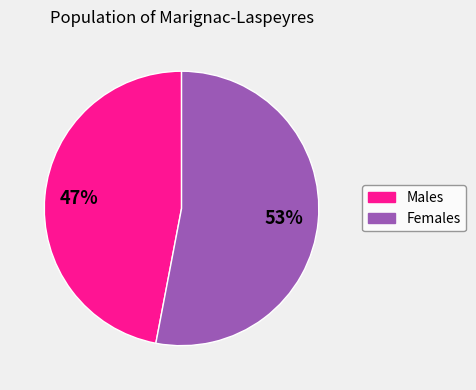

Does any single category account for the majority?

Yes